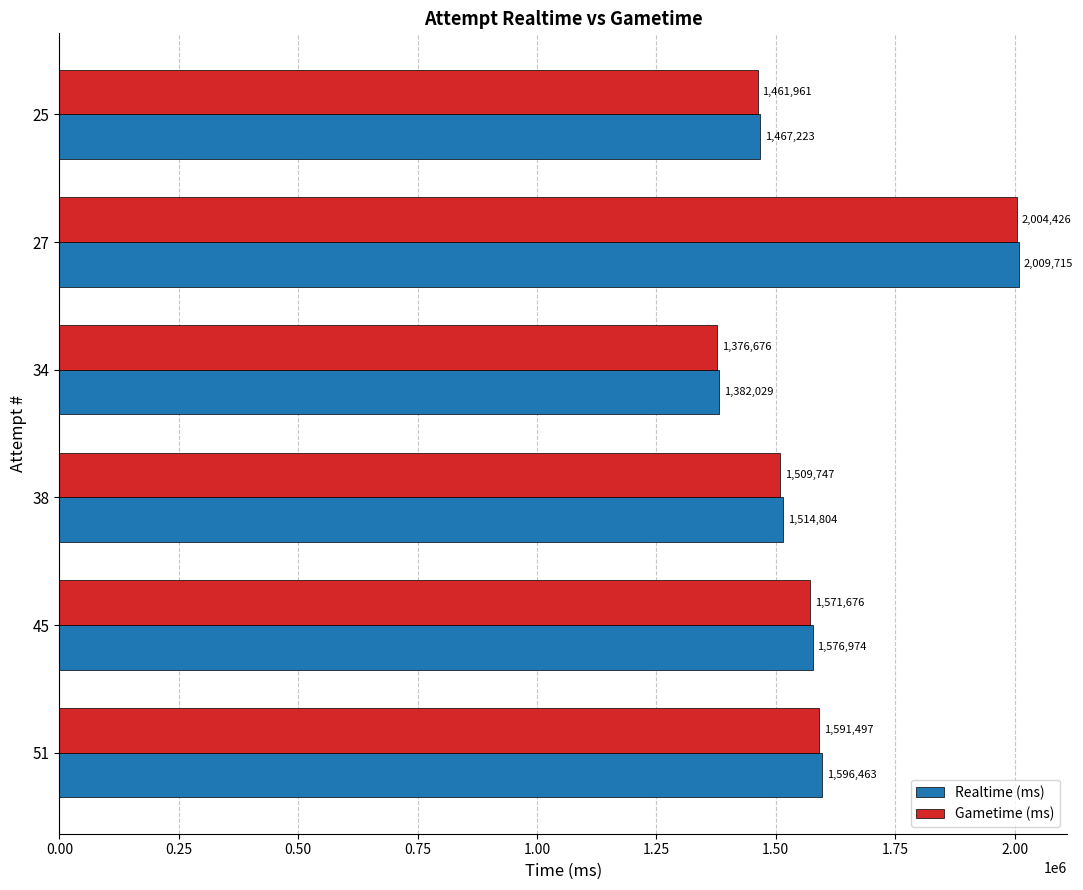

What is the difference between the Realtime (ms) values at 34 and 45?

194945